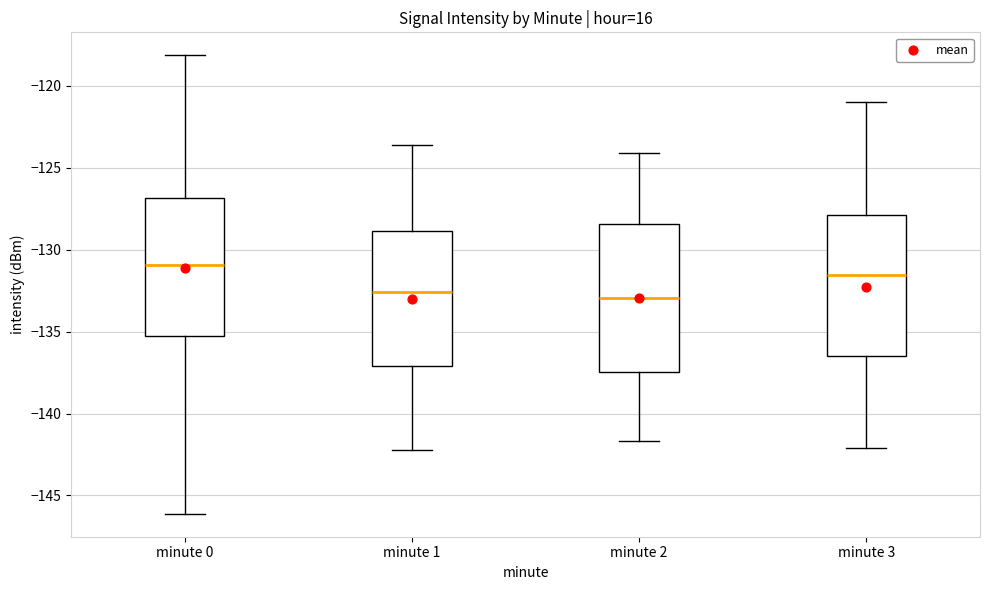

Reading left to right, read every box against the y-axis: the position of its median line, the range the box covers, and the ends of its whiskers. The values are not printed on the chart, so give them approximately, as read against the axis.

minute 0: median -131.0, box -135.5 to -127.0, whiskers -146.0 to -118.0
minute 1: median -132.5, box -137.0 to -129.0, whiskers -142.0 to -123.5
minute 2: median -133.0, box -137.5 to -128.5, whiskers -141.5 to -124.0
minute 3: median -131.5, box -136.5 to -128.0, whiskers -142.0 to -121.0